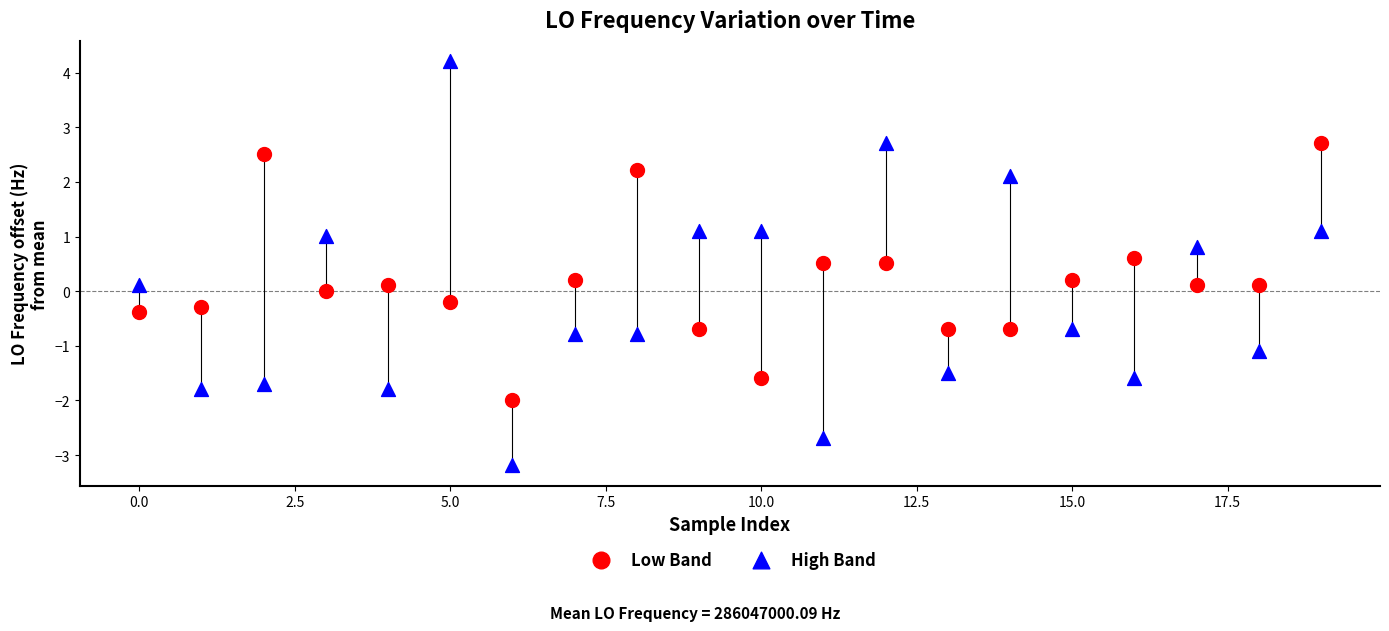

Which series has the widest spread of Y values?

High Band